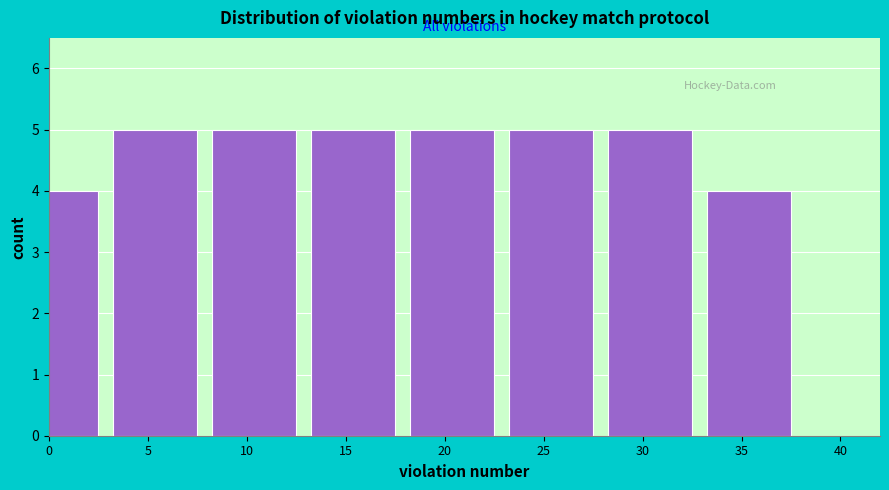

Reading right to left, what are all the values shown in this chart?

4	5	5	5	5	5	5	4